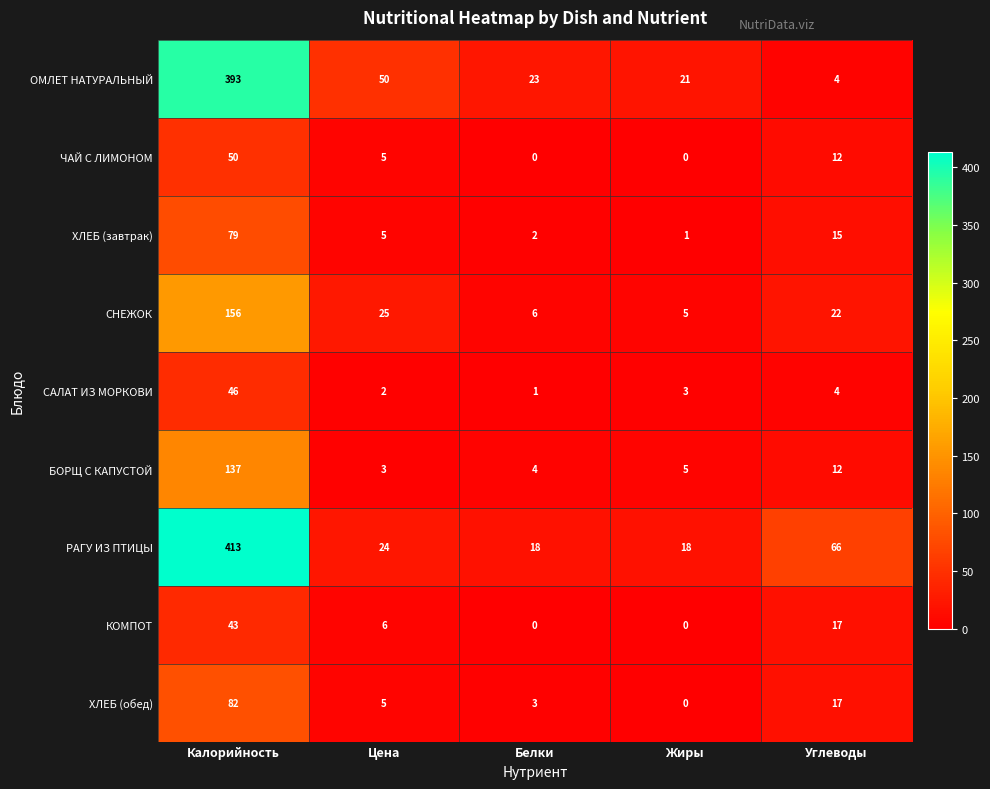

What is the total value across all series at Цена?

125